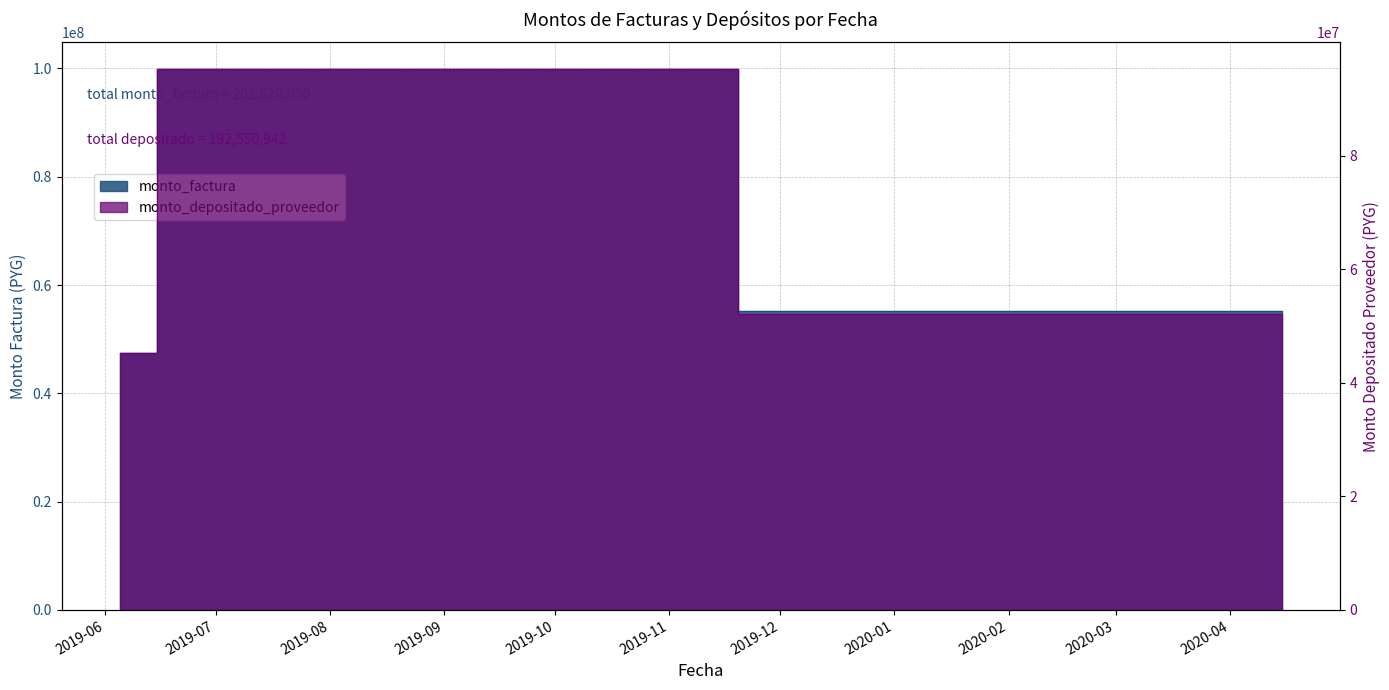

Which series changed the most between 2019-06-25 and 2020-04-15?

monto_factura